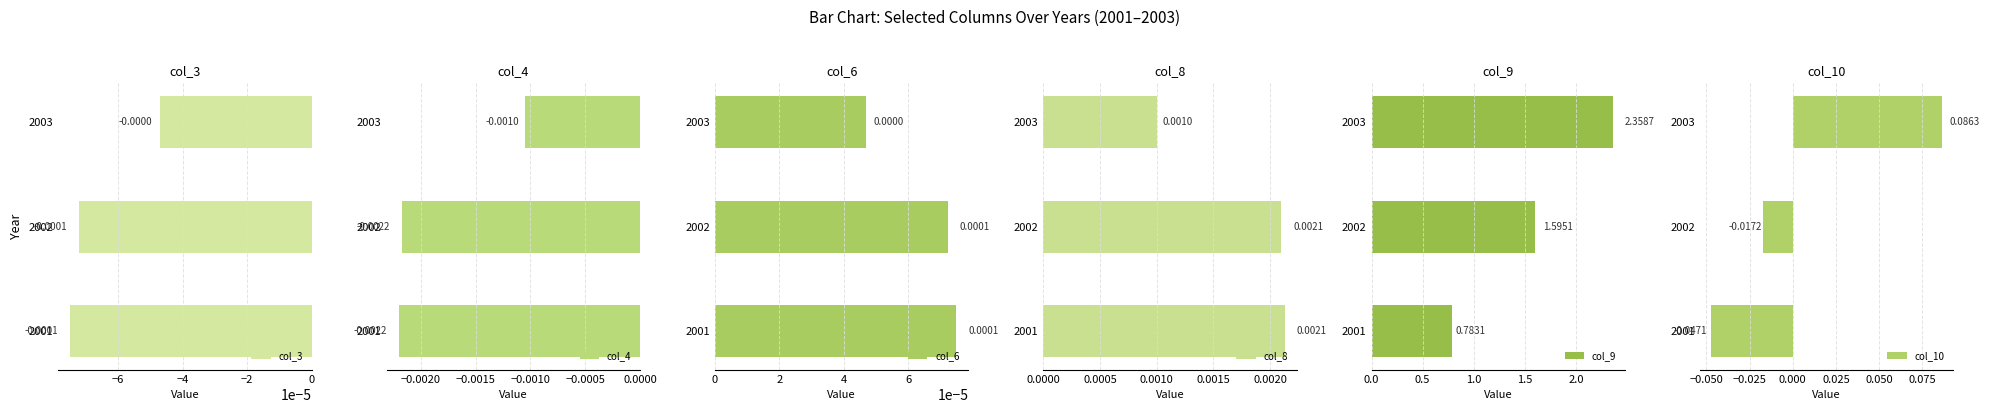

List the labels in order of col_9 value, smallest first.

2001, 2002, 2003